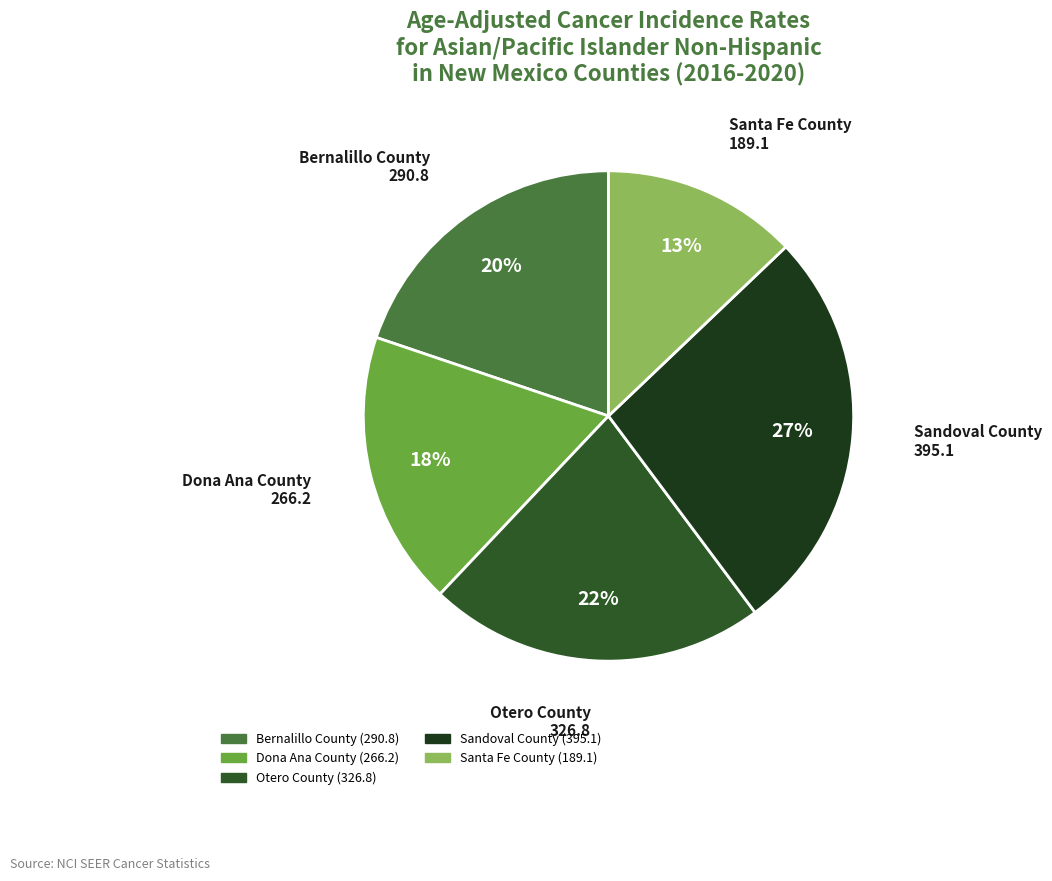

How many slices are in this pie chart?

5